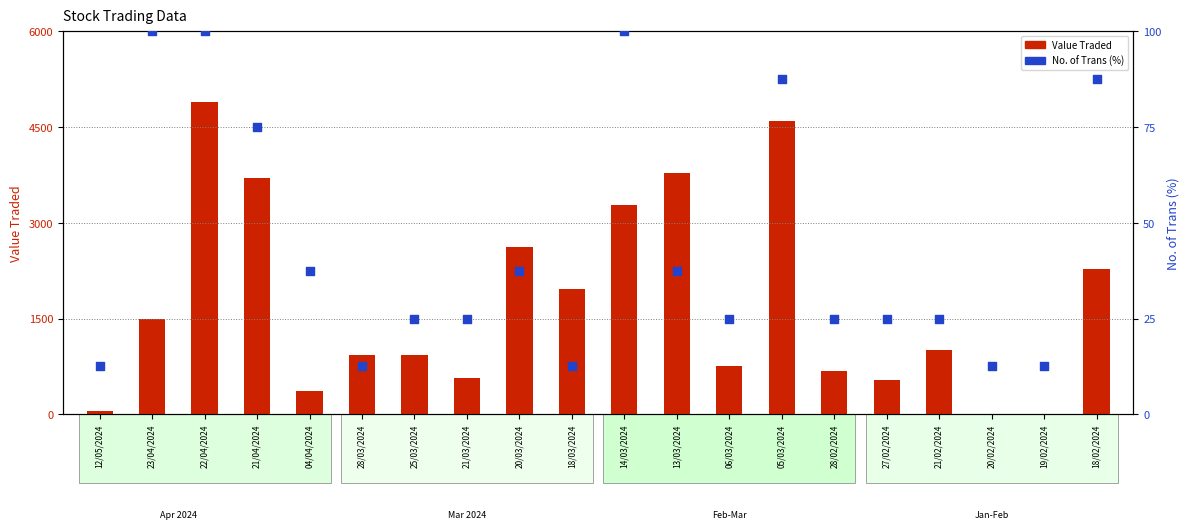

Which series has the largest total across all categories?

Value Traded